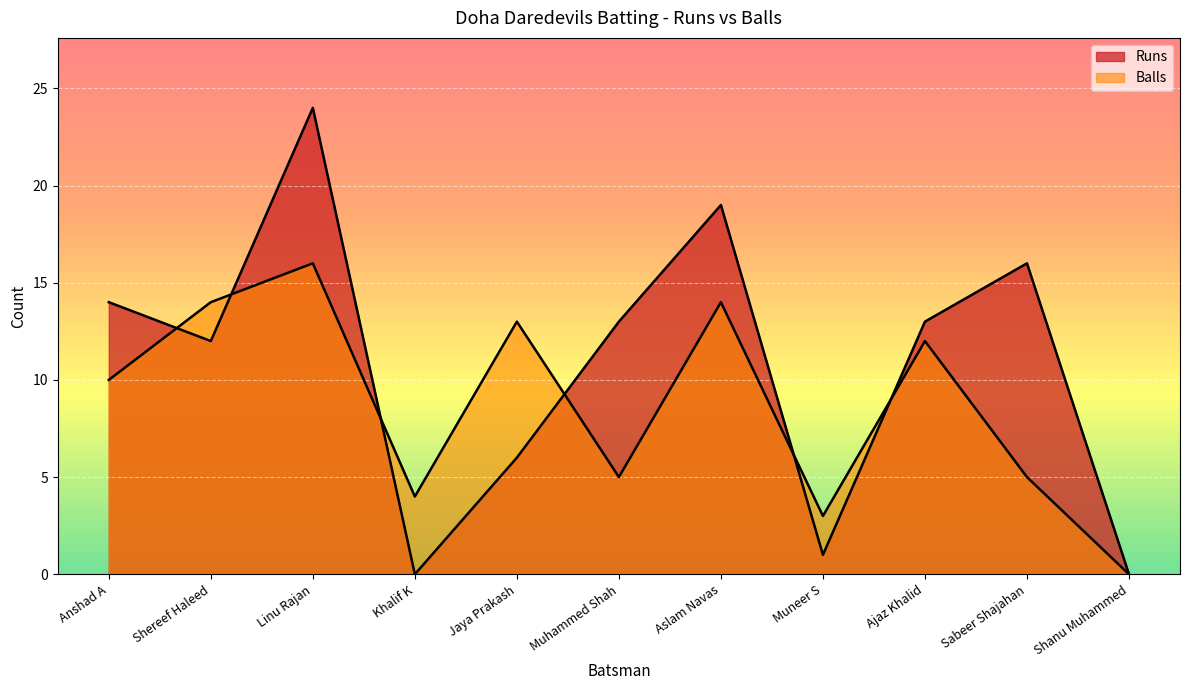

Which label corresponds to the largest value in the chart?

Linu Rajan